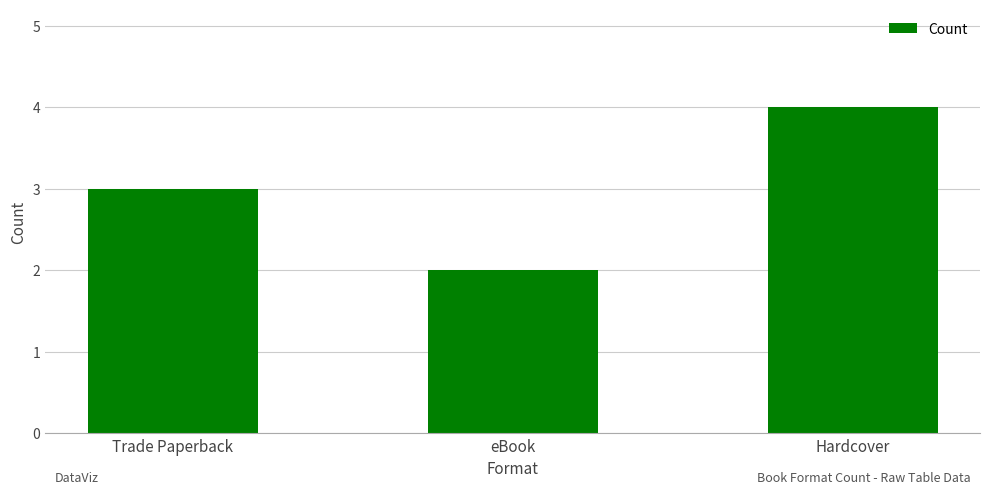

What is the minimum value shown in the chart?

2